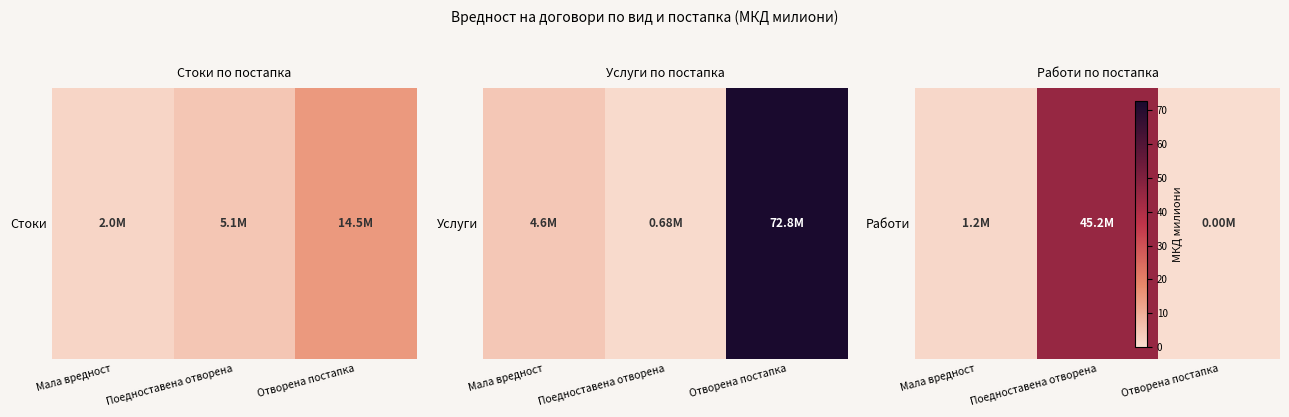

Which category has the highest value across all series?

Поедноставена отворена